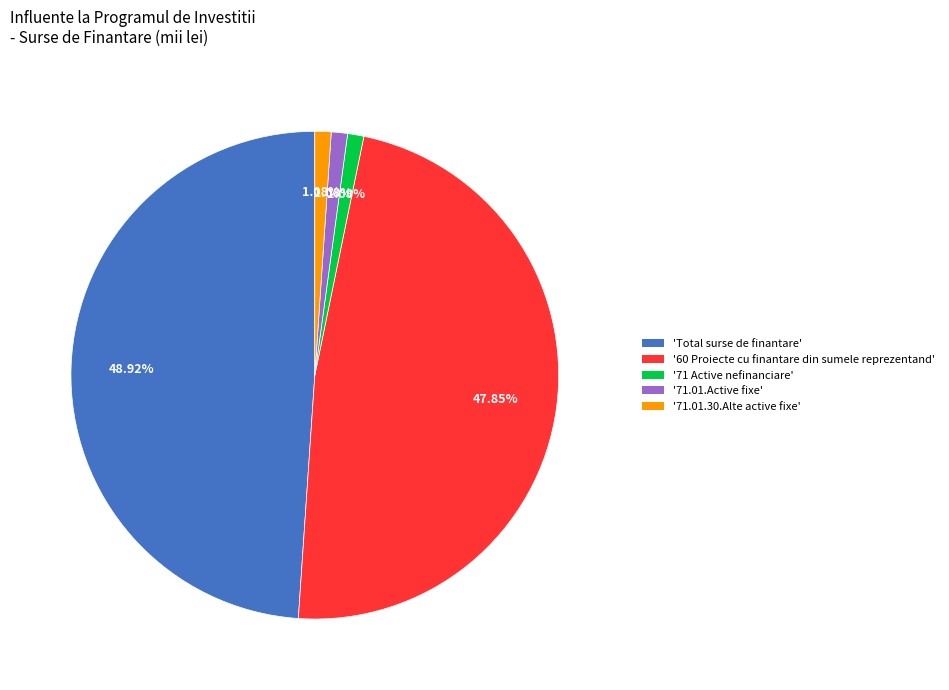

How many slices are in this pie chart?

5